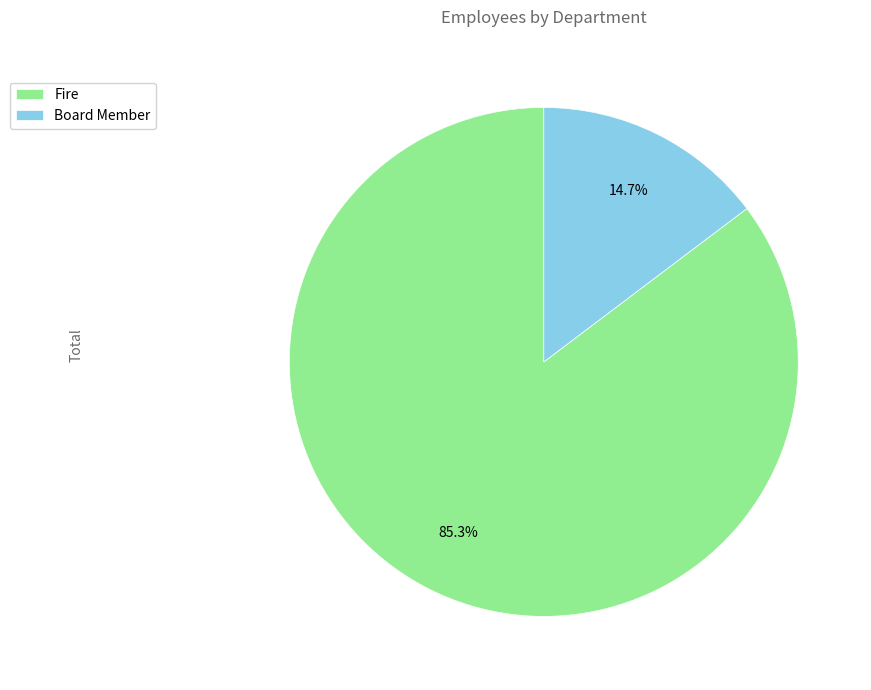

Rank the categories by value from lowest to highest.

Board Member, Fire